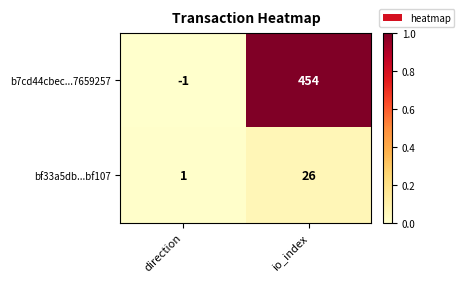

At which category does the chart reach its minimum across all series?

direction